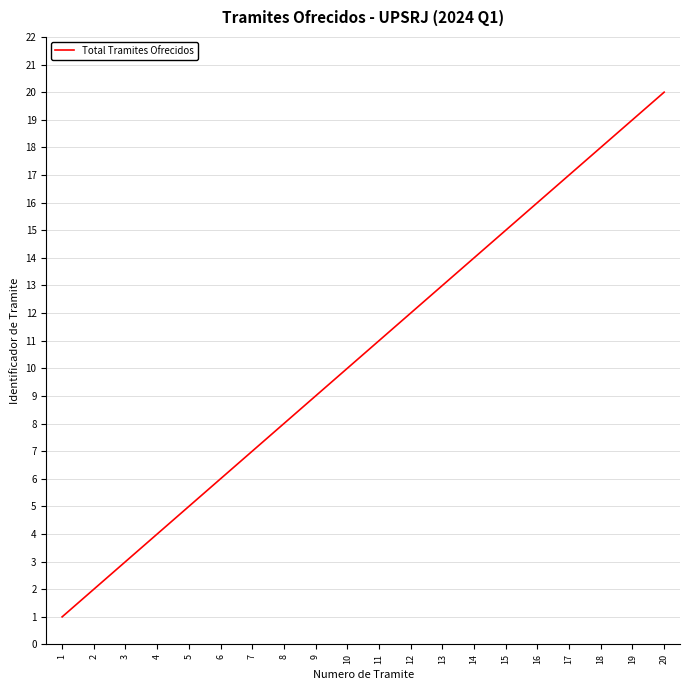

What is the sum of the values at 5 and 19?

24